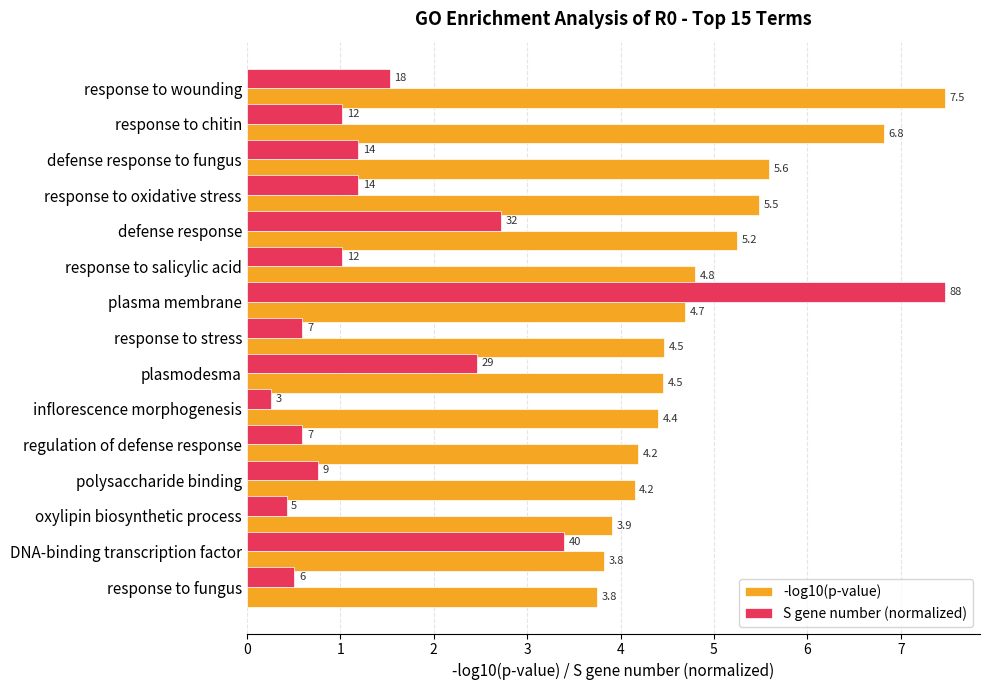

What is the approximate value of -log10(p-value) at oxylipin biosynthetic process?

3.9